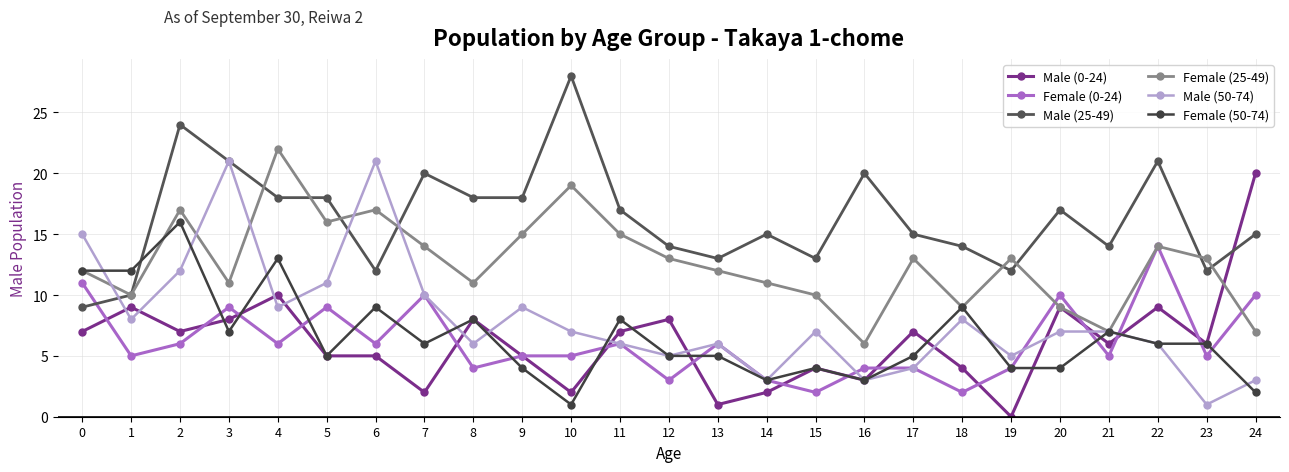

Reading left to right, list all the values displayed in this chart.

Male (0-24): 7	9	7	8	10	5	5	2	8	5	2	7	8	1	2	4	3	7	4	0	9	6	9	6	20
Female (0-24): 11	5	6	9	6	9	6	10	4	5	5	6	3	6	3	2	4	4	2	4	10	5	14	5	10
Male (25-49): 9	10	24	21	18	18	12	20	18	18	28	17	14	13	15	13	20	15	14	12	17	14	21	12	15
Female (25-49): 12	10	17	11	22	16	17	14	11	15	19	15	13	12	11	10	6	13	9	13	9	7	14	13	7
Male (50-74): 15	8	12	21	9	11	21	10	6	9	7	6	5	6	3	7	3	4	8	5	7	7	6	1	3
Female (50-74): 12	12	16	7	13	5	9	6	8	4	1	8	5	5	3	4	3	5	9	4	4	7	6	6	2